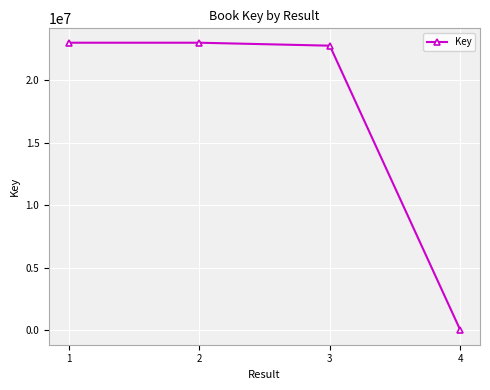

What is the smallest value displayed?

6349